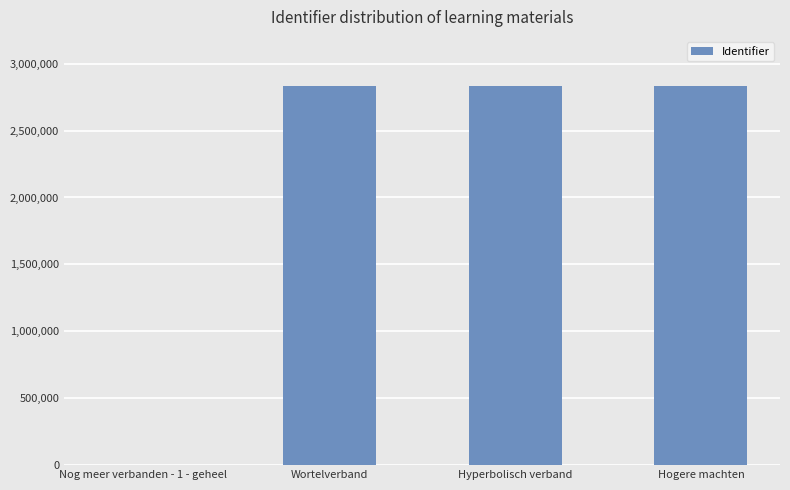

The chart shows a value of 1878671 at Nog meer verbanden - 1 - geheel. True or false?

False